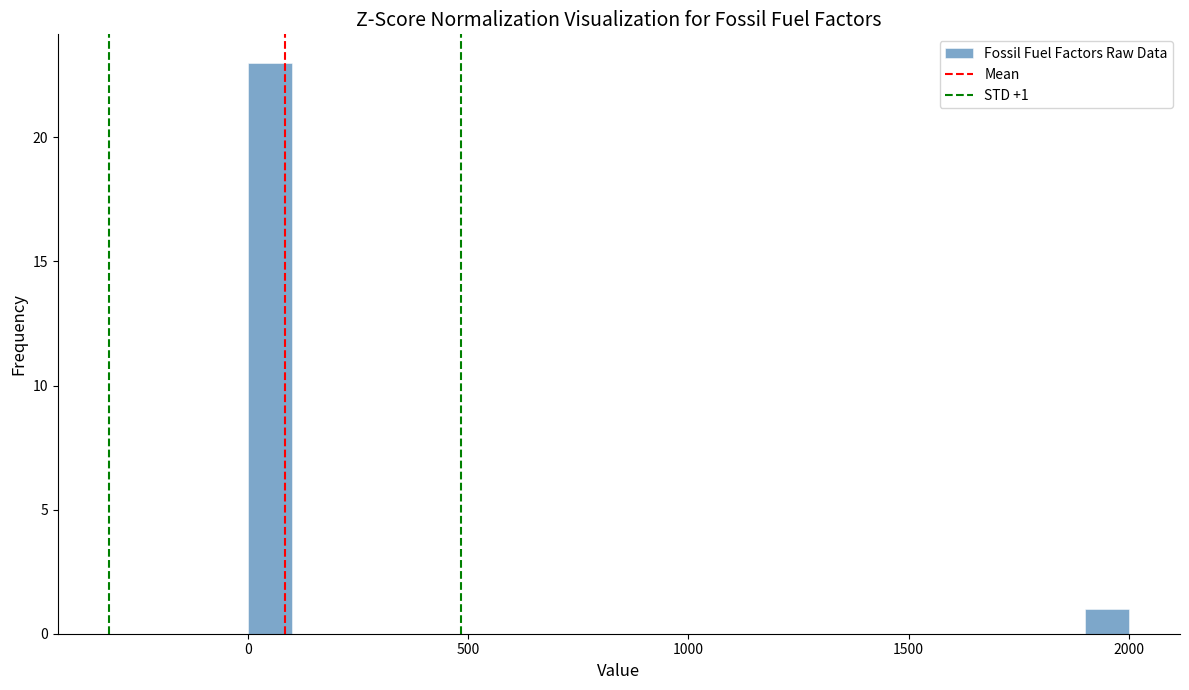

Read against the x-axis, roughly where is the centre of the tallest bar?

50